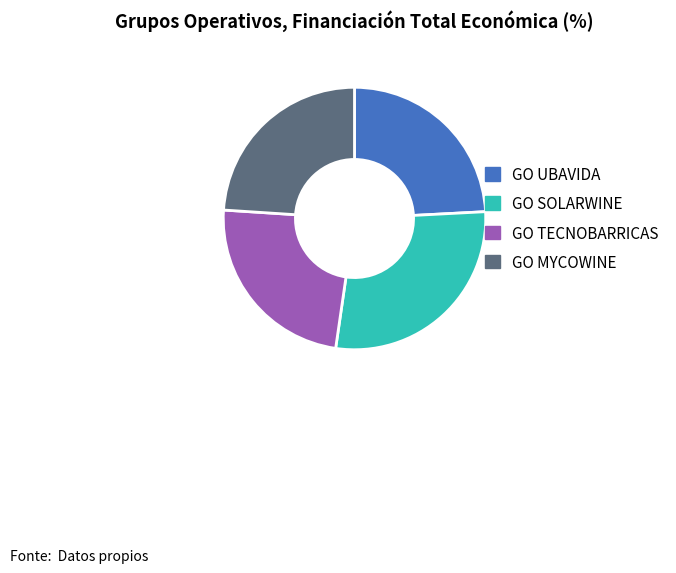

Does any single category account for the majority?

No